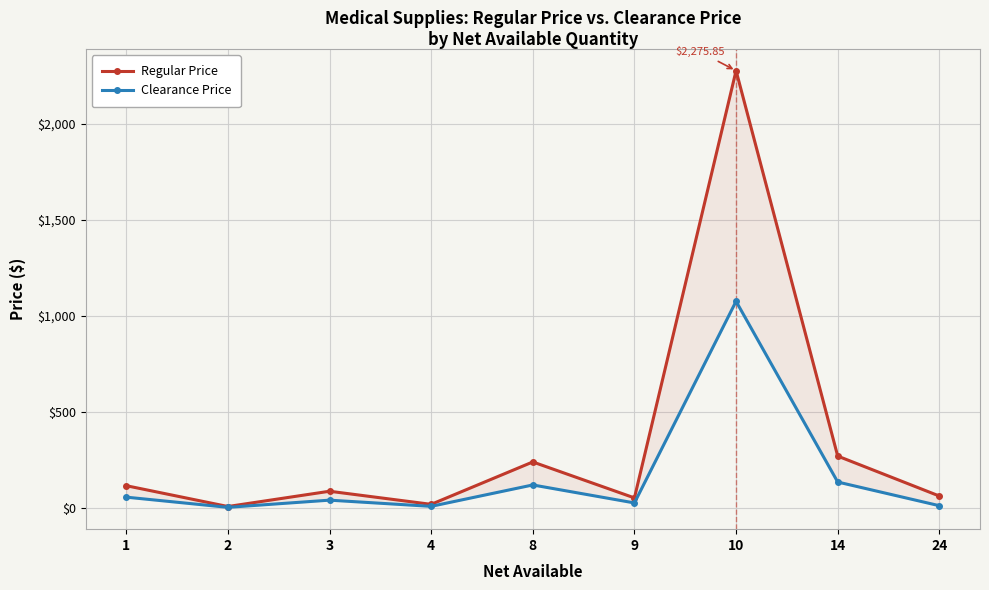

How many data points in Regular Price are less than 87?

4